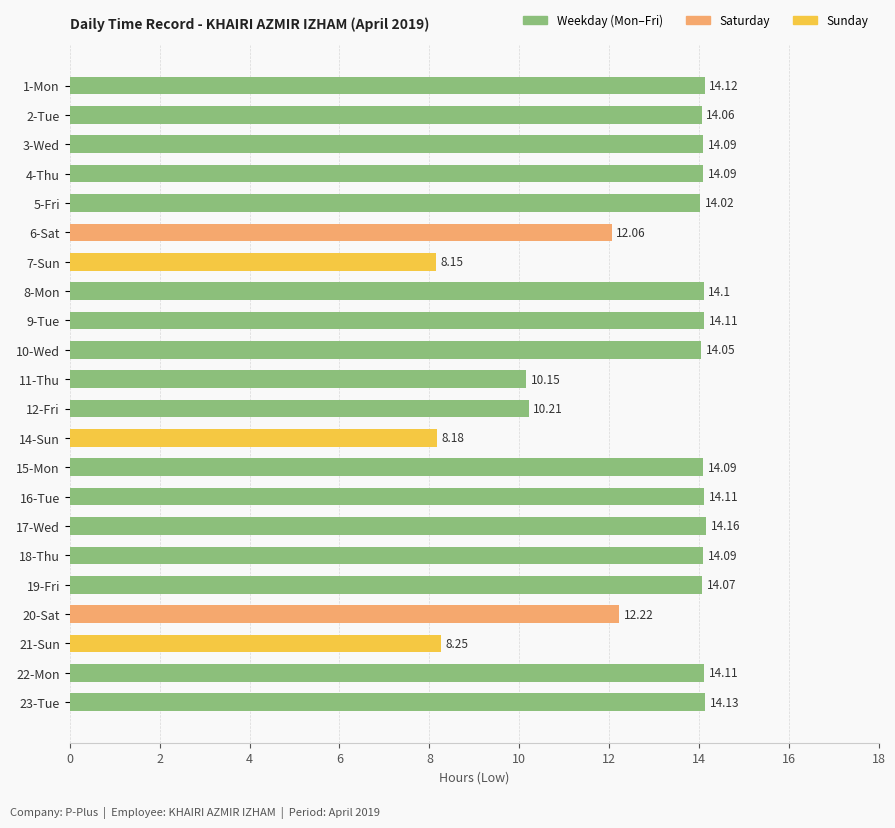

Are the bars horizontal?

Yes